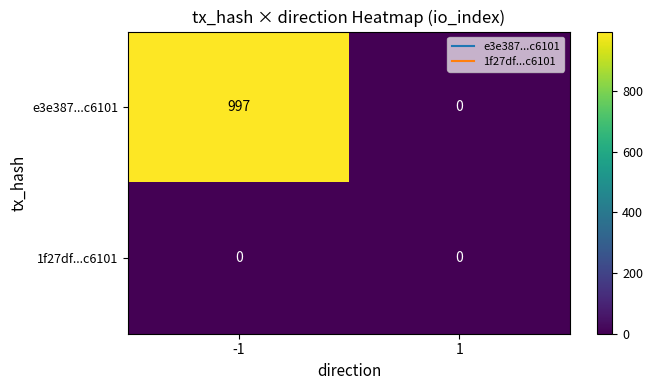

Which series has the largest total across all categories?

e3e387...c6101